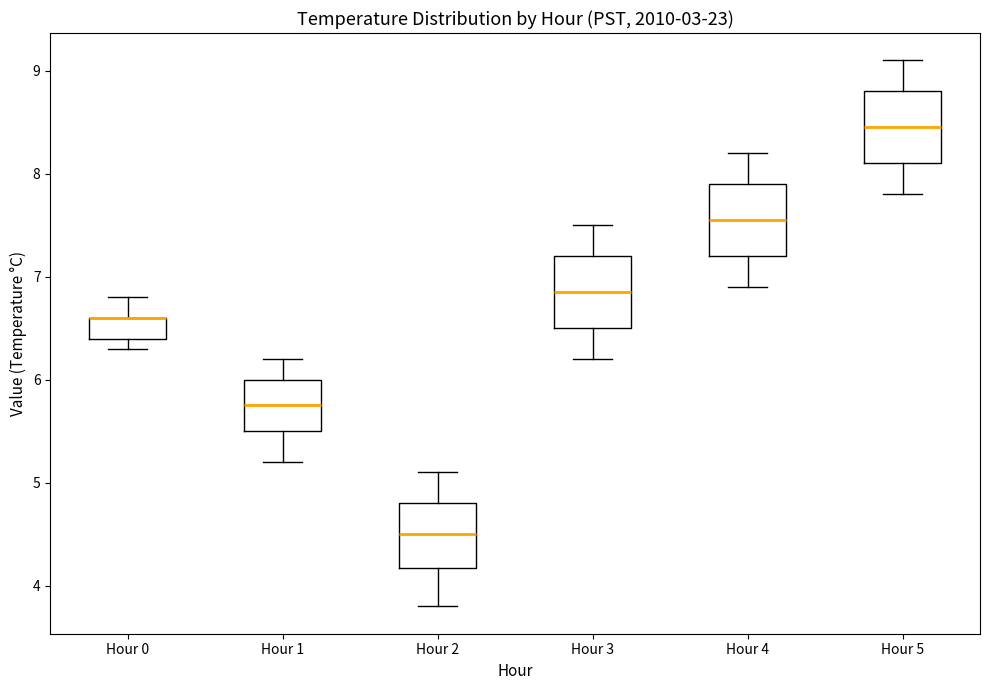

Reading left to right, read every box against the y-axis: the position of its median line, the range the box covers, and the ends of its whiskers. The values are not printed on the chart, so give them approximately, as read against the axis.

Hour 0: median 6.6 (drawn on the box's upper edge), box 6.4 to 6.6, whiskers 6.3 to 6.8
Hour 1: median 5.8, box 5.5 to 6.0, whiskers 5.2 to 6.2
Hour 2: median 4.5, box 4.2 to 4.8, whiskers 3.8 to 5.1
Hour 3: median 6.9, box 6.5 to 7.2, whiskers 6.2 to 7.5
Hour 4: median 7.6, box 7.2 to 7.9, whiskers 6.9 to 8.2
Hour 5: median 8.5, box 8.1 to 8.8, whiskers 7.8 to 9.1